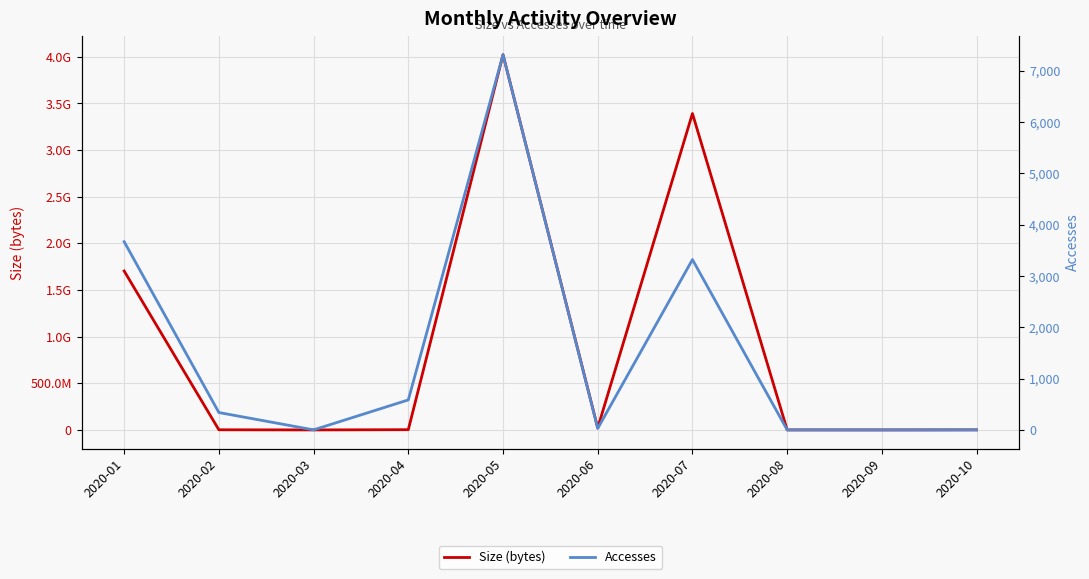

Reading left to right, extract all data points from this chart.

Size (bytes): 2020-01=1703508992	2020-02=1463124	2020-03=4316	2020-04=2524860	2020-05=4021684864	2020-06=21940945	2020-07=3391268678	2020-08=4316	2020-09=0	2020-10=609816
Accesses: 2020-01=3670	2020-02=339	2020-03=1	2020-04=585	2020-05=7315	2020-06=29	2020-07=3321	2020-08=1	2020-09=0	2020-10=1